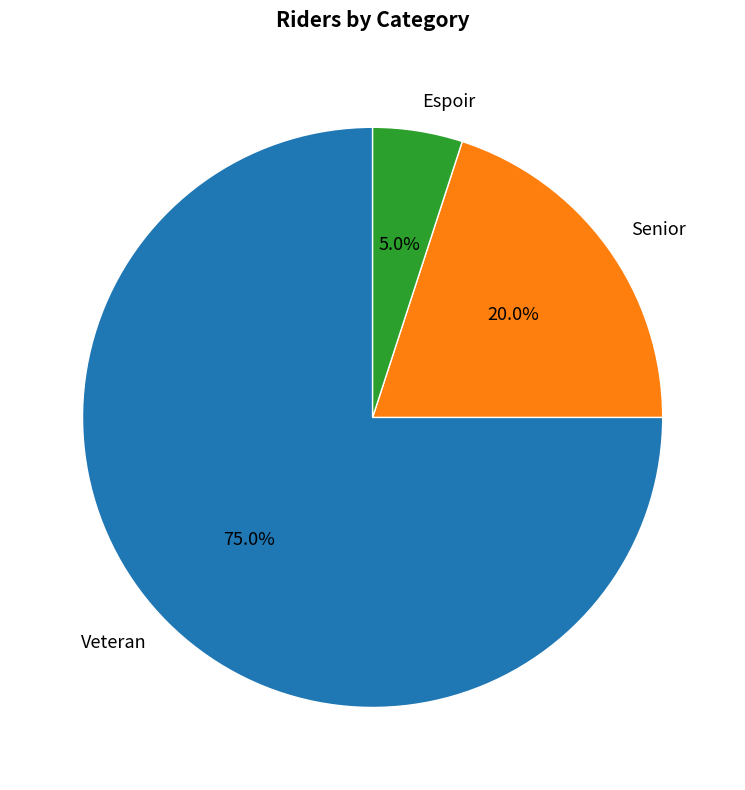

Rank the categories by value from highest to lowest.

Veteran, Senior, Espoir